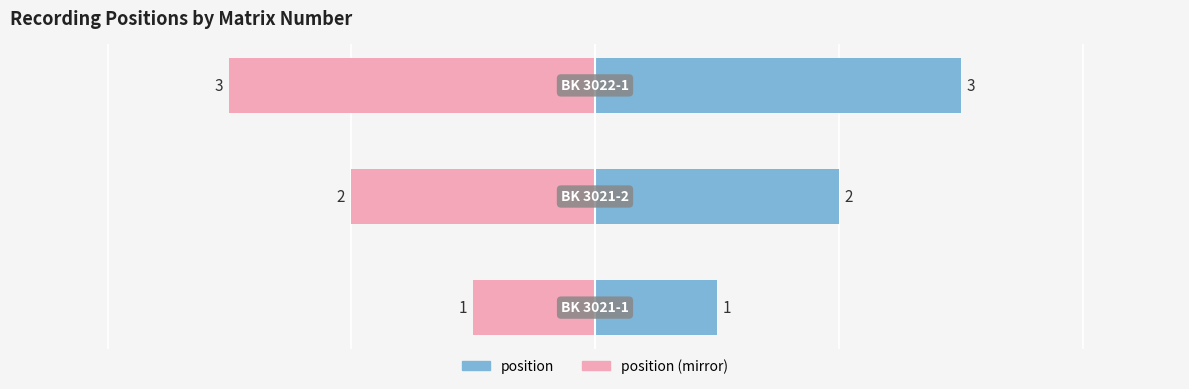

Reading right to left, what are all the values shown in this chart?

position: 2=3	1=2	0=1
position (mirror): 2=-3	1=-2	0=-1